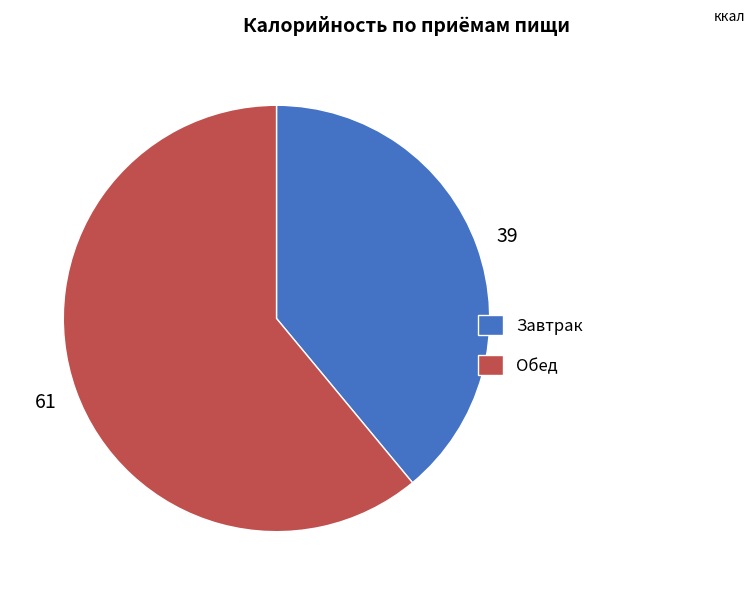

Do Обед and Завтрак together represent more than half of the pie?

Yes